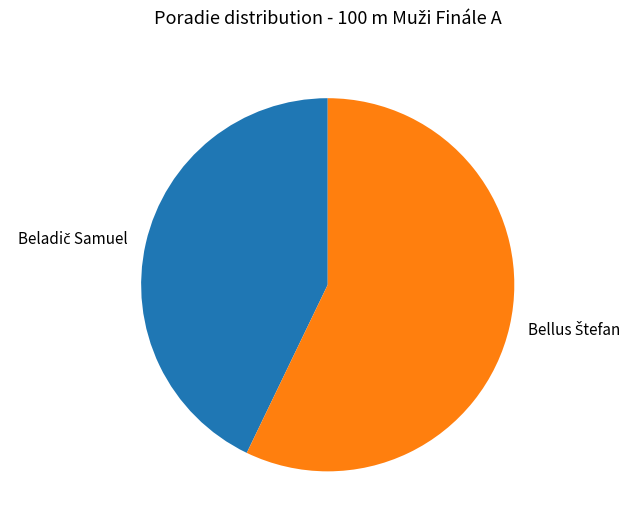

Does any single category account for the majority?

Yes